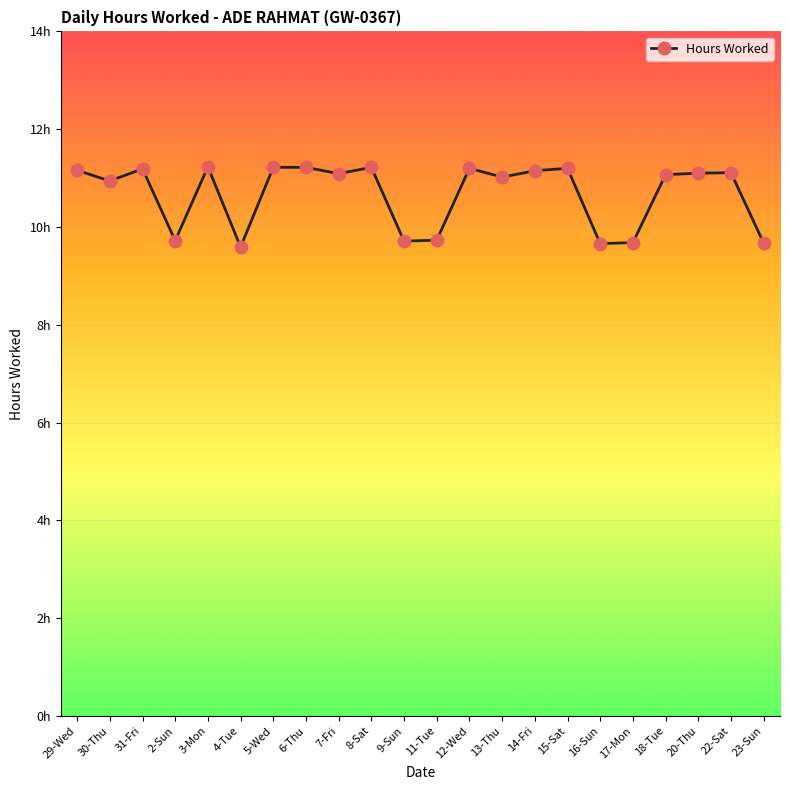

The value at 14-Fri is 11.2. True or false?

True